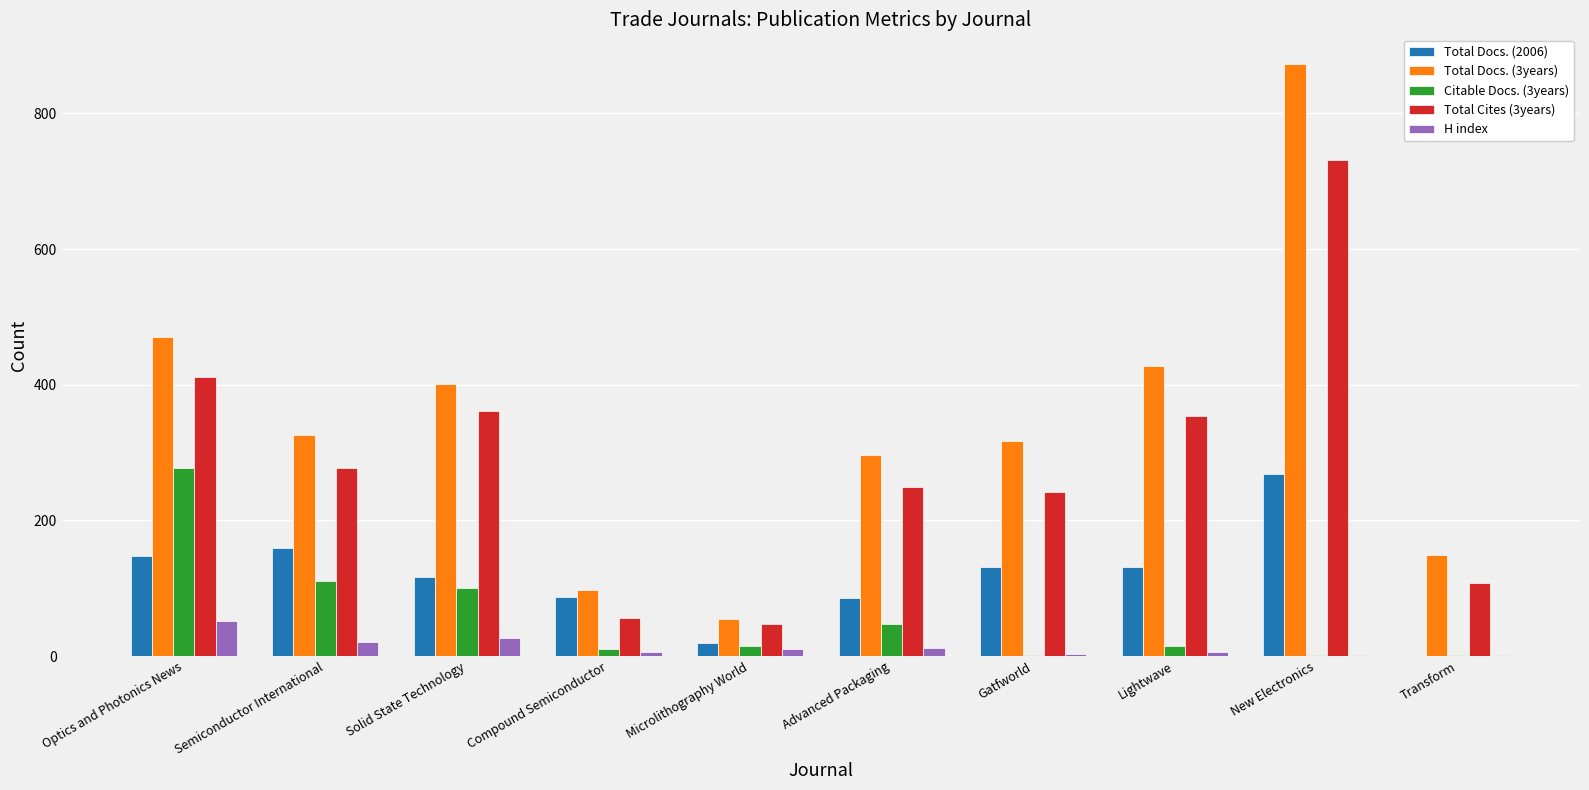

True or false: Citable Docs. (3years) has a value of 101 at Solid State Technology.

True